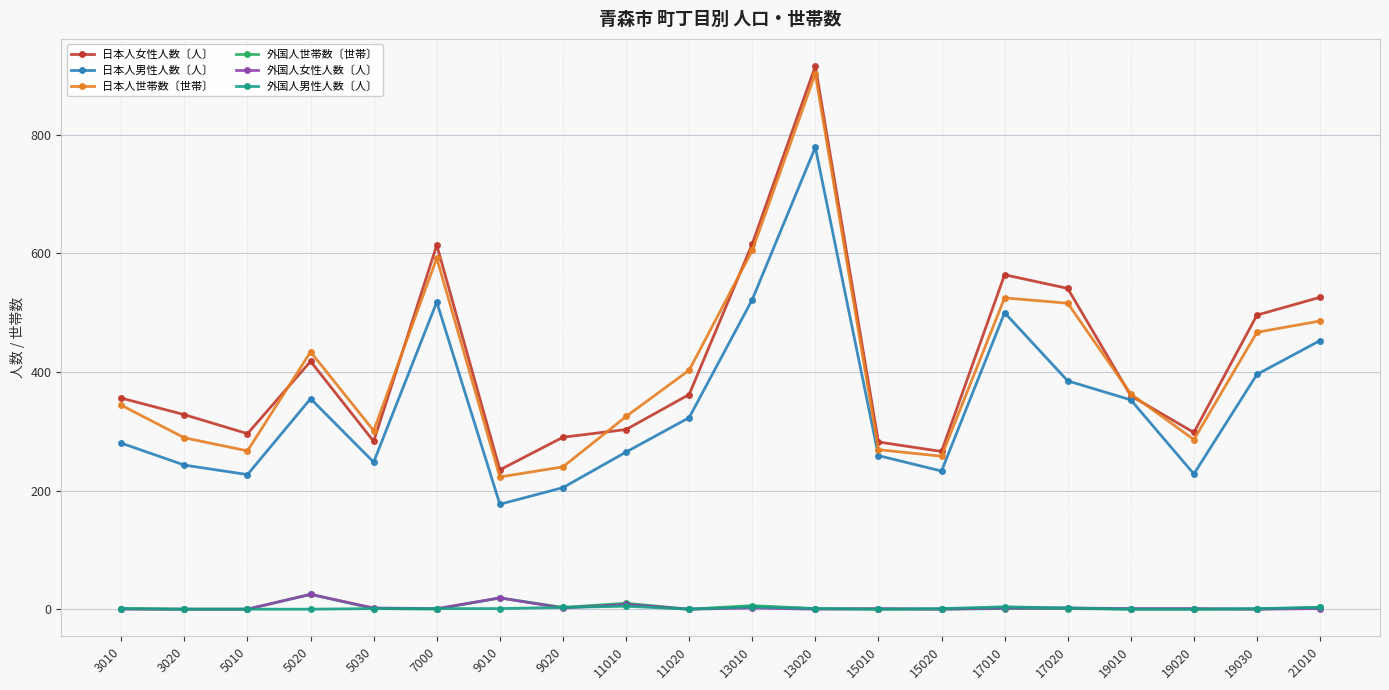

What are all the series names shown in the legend?

日本人女性人数〔人〕, 日本人男性人数〔人〕, 日本人世帯数〔世帯〕, 外国人世帯数〔世帯〕, 外国人女性人数〔人〕, 外国人男性人数〔人〕